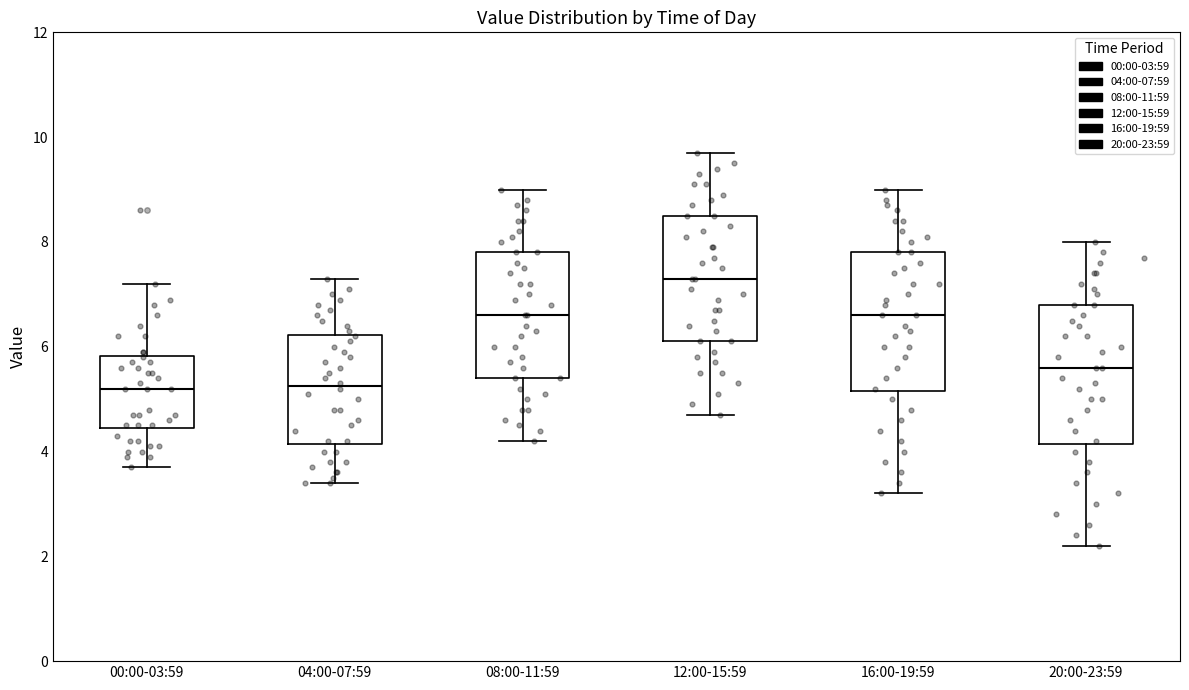

Reading left to right, read every box against the y-axis: the position of its median line, the range the box covers, and the ends of its whiskers. The values are not printed on the chart, so give them approximately, as read against the axis.

00:00-03:59: median 5.2, box 4.4 to 5.8, whiskers 3.8 to 7.2
04:00-07:59: median 5.2, box 4.2 to 6.2, whiskers 3.4 to 7.4
08:00-11:59: median 6.6, box 5.4 to 7.8, whiskers 4.2 to 9.0
12:00-15:59: median 7.4, box 6.2 to 8.6, whiskers 4.8 to 9.8
16:00-19:59: median 6.6, box 5.2 to 7.8, whiskers 3.2 to 9.0
20:00-23:59: median 5.6, box 4.2 to 6.8, whiskers 2.2 to 8.0